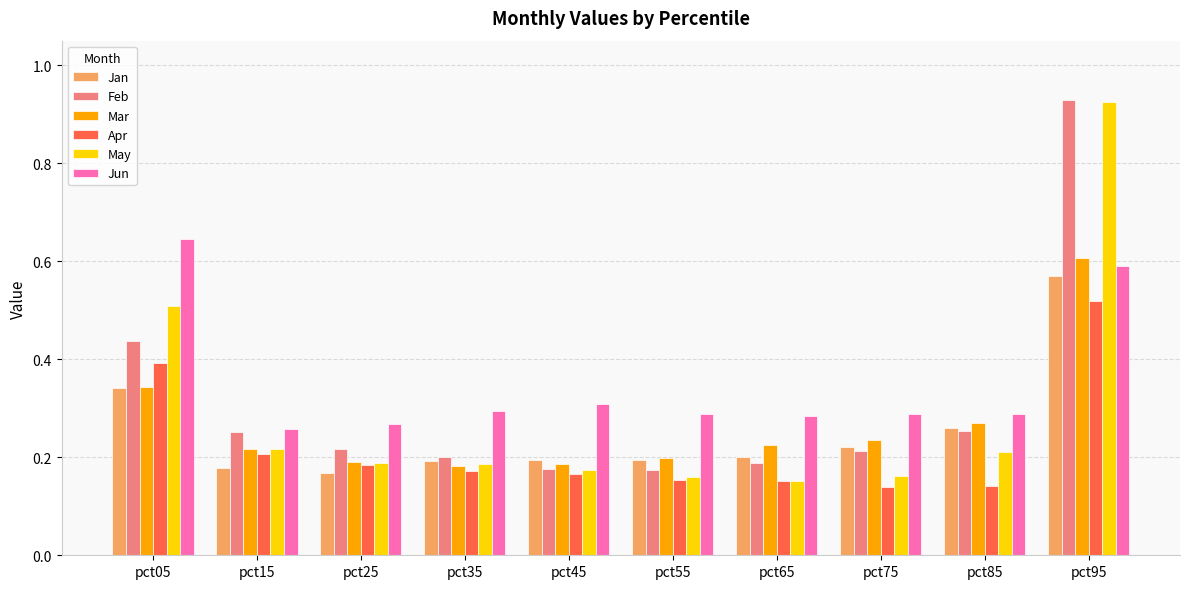

What is the sum of all Mar values?

2.7